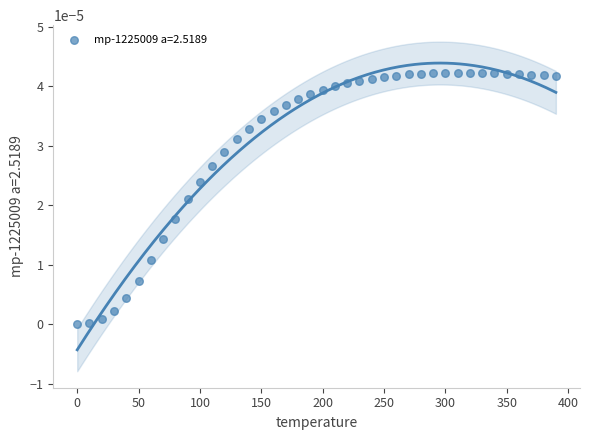

What is the range of X values (max minus min)?

390.0